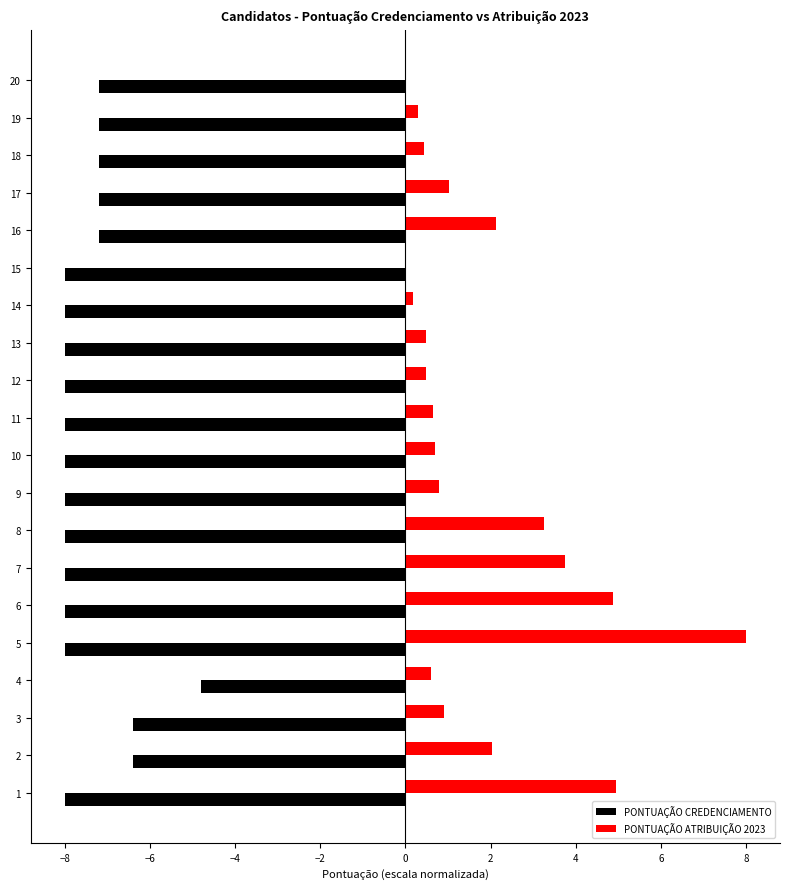

What is the maximum value for PONTUAÇÃO CREDENCIAMENTO?

-4.8